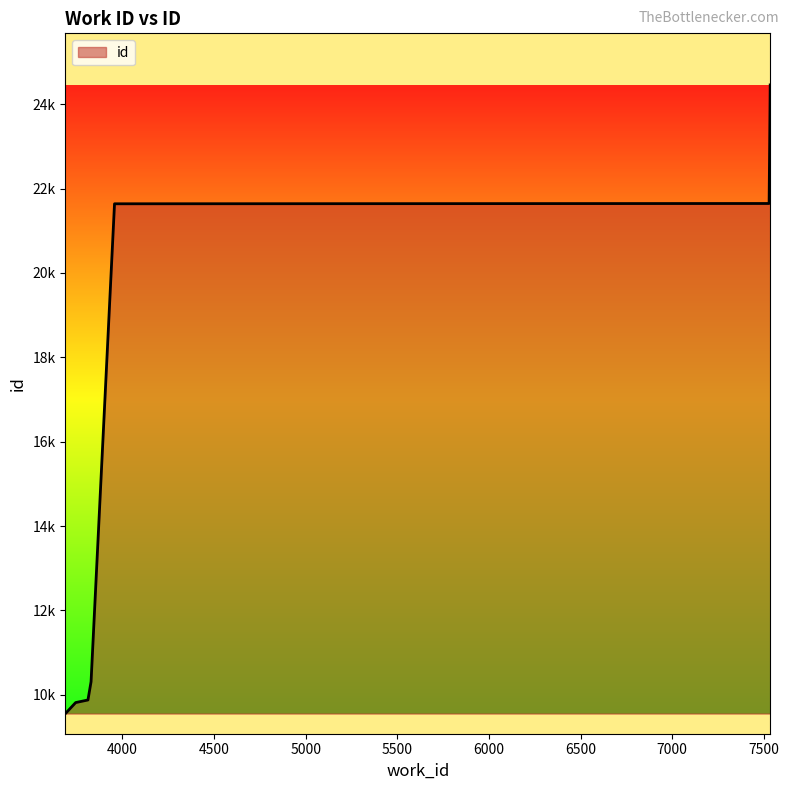

Does the chart have visible grid lines?

No